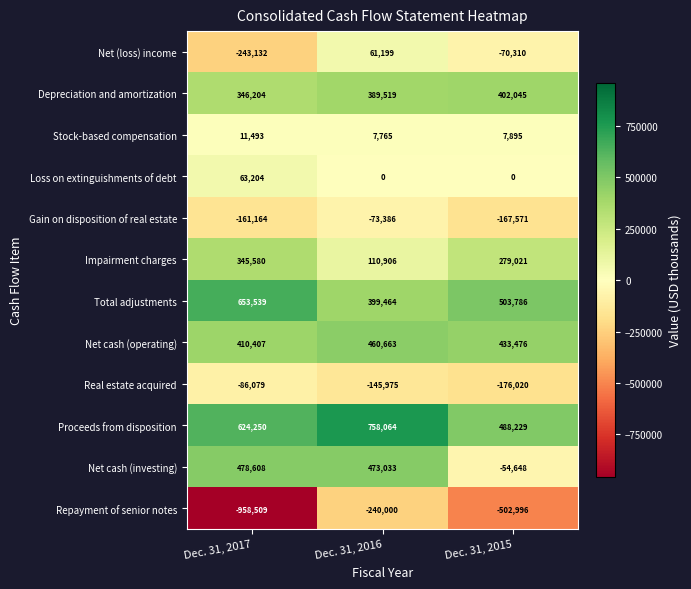

The Gain on disposition of real estate series shows -125493 at Dec. 31, 2016. True or false?

False